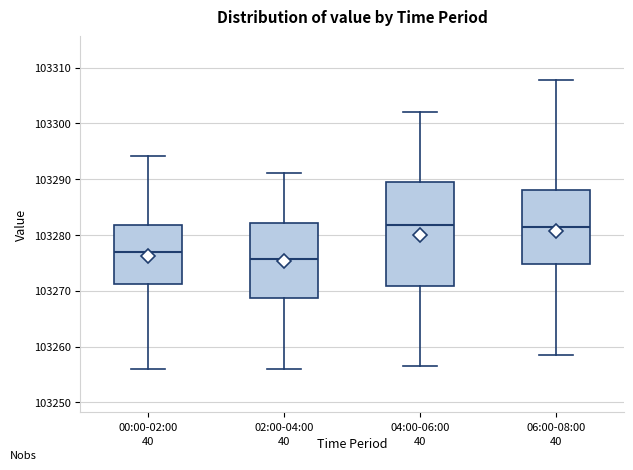

Where does the upper whisker of the box for 06:00-08:00 end on the y-axis? The values are not printed on the chart, so give them approximately, as read against the axis.

103308